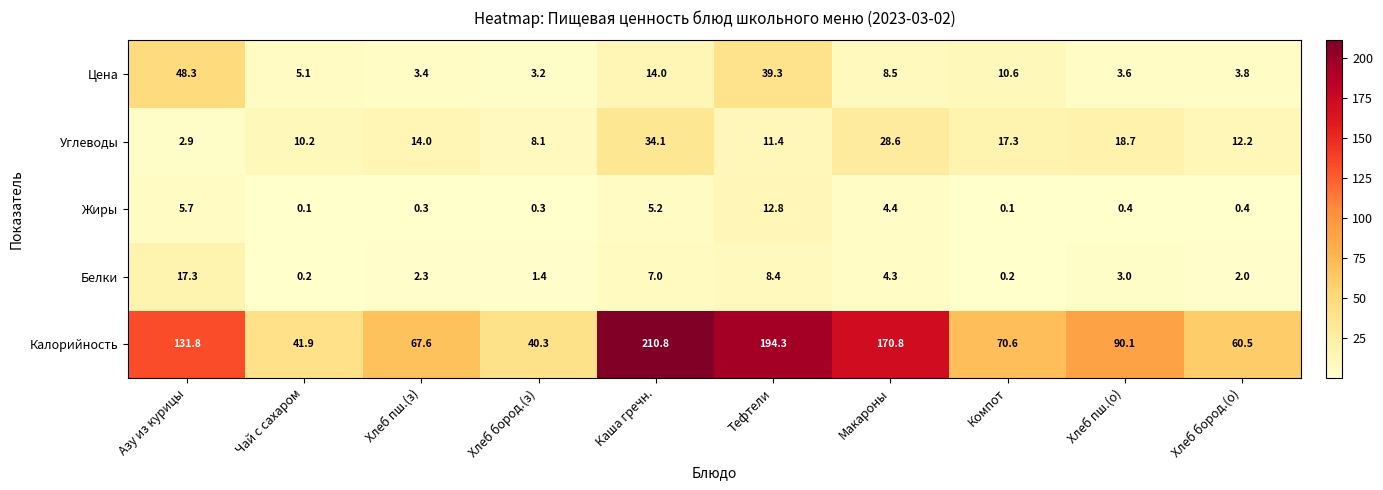

Between Азу из курицы and Чай с сахаром, which series saw the biggest shift?

Калорийность